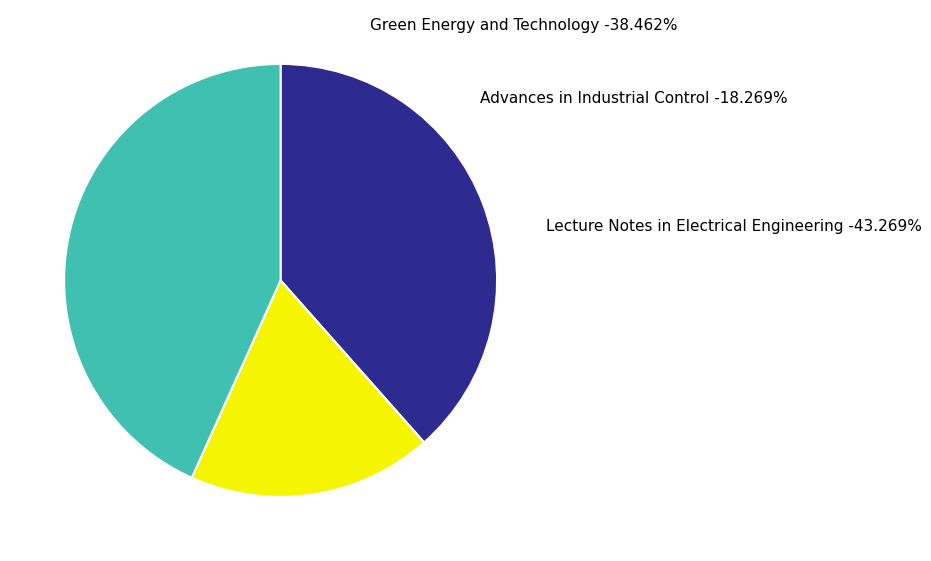

What portion of the pie excludes Advances in Industrial Control?

81.7%